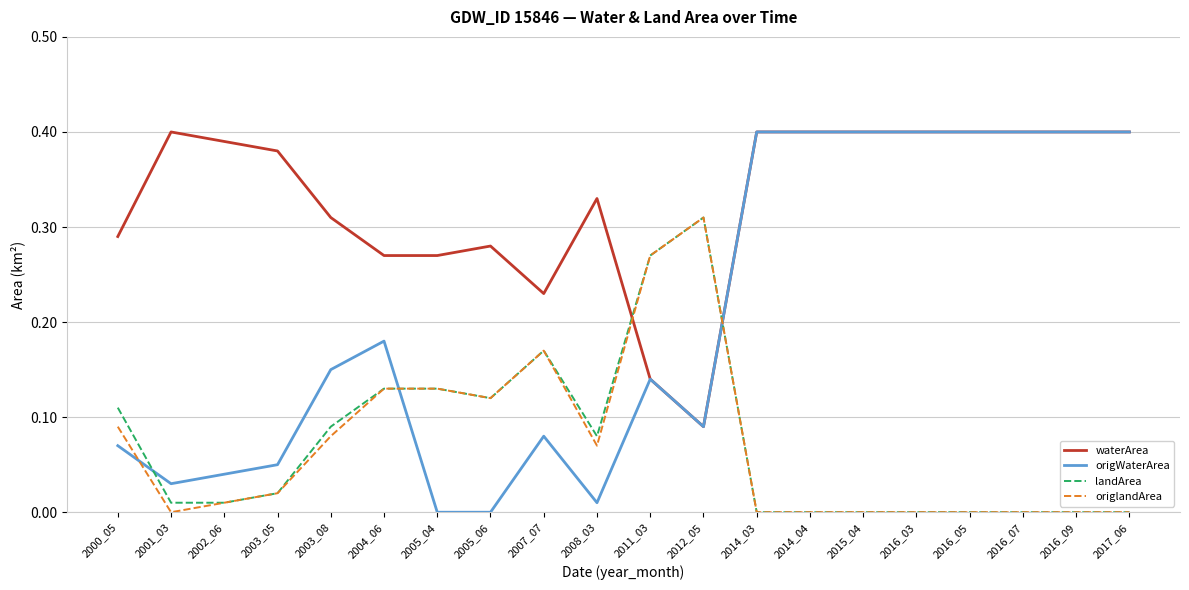

Is the value of landArea at 2011_03 greater than the value of waterArea at 2014_03?

No